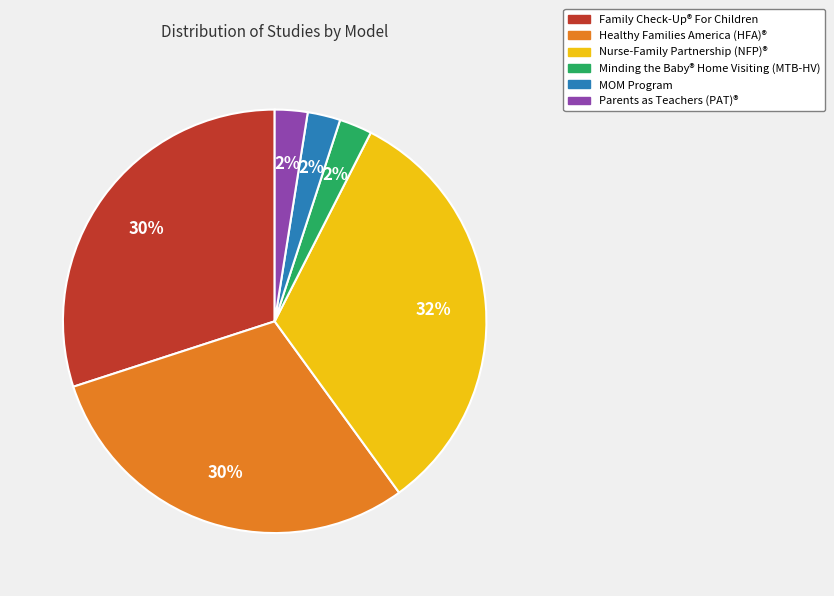

Is the sum of Healthy Families America (HFA)® and Nurse-Family Partnership (NFP)® greater than half?

Yes